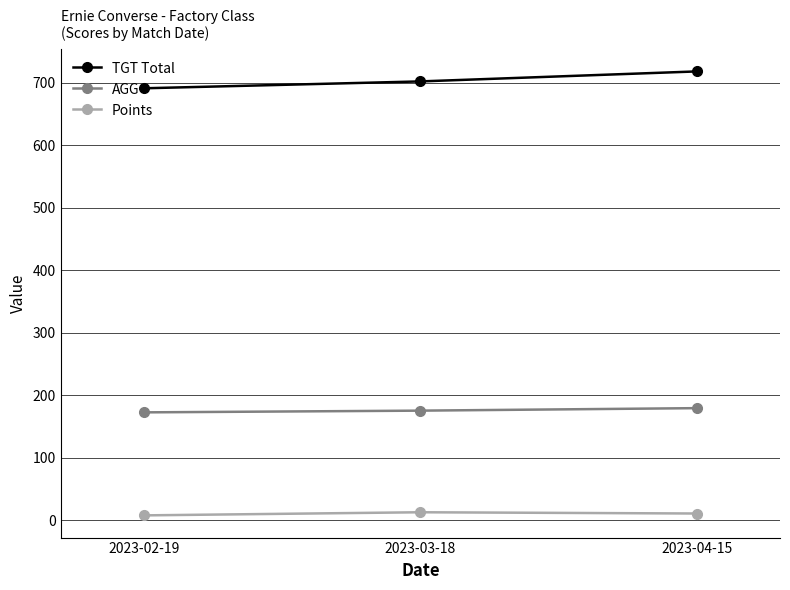

Which series has the largest total across all categories?

TGT Total